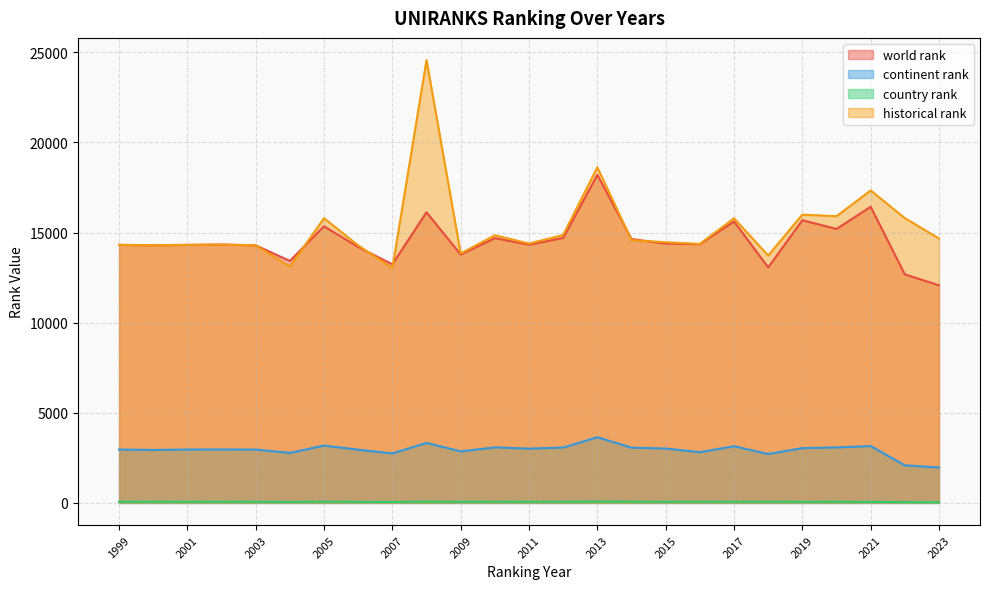

The historical rank series shows 9278.7 at 2022. True or false?

False